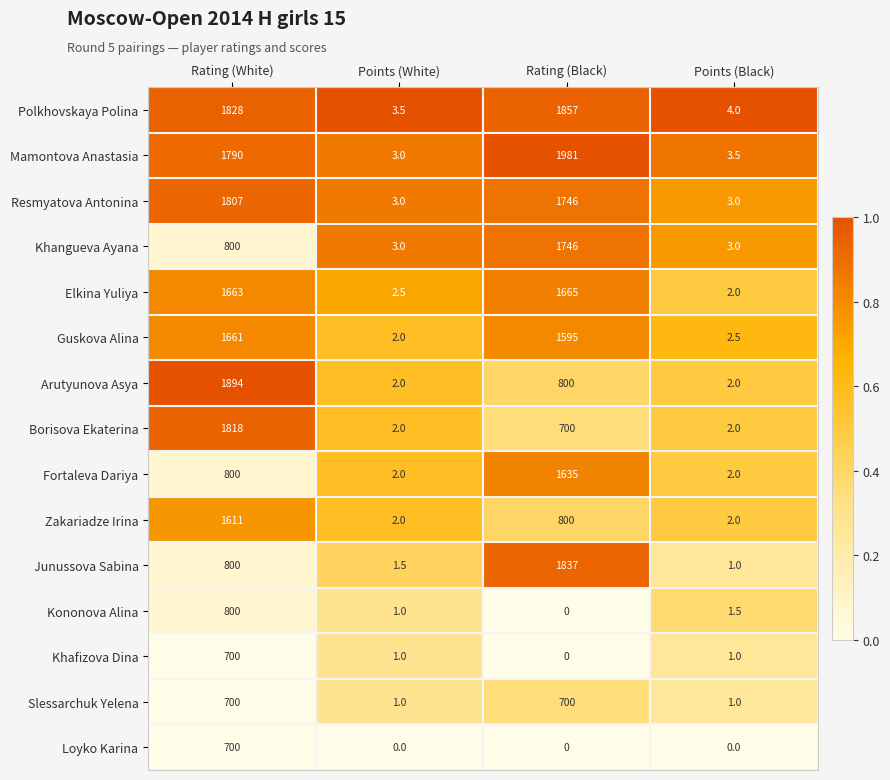

How many categories are shown in the chart?

4